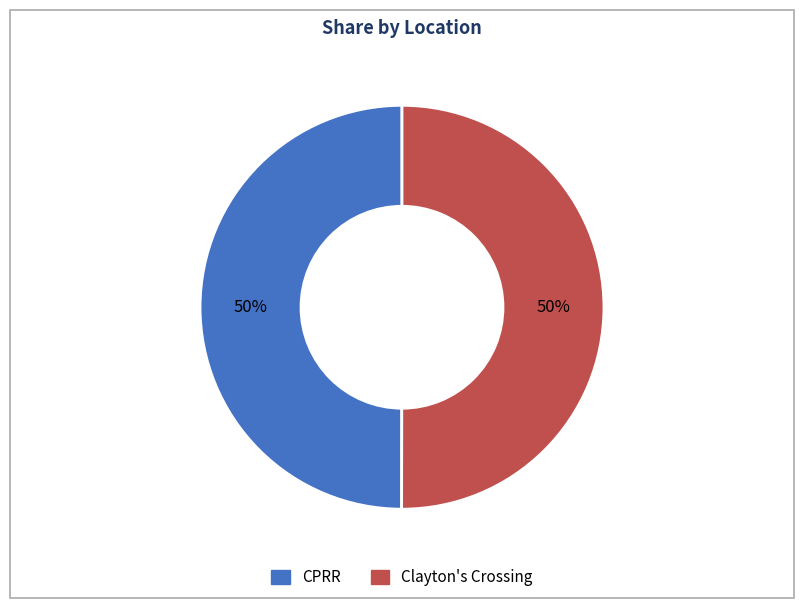

To the nearest percent, what is the combined percentage of CPRR and Clayton's Crossing?

100%